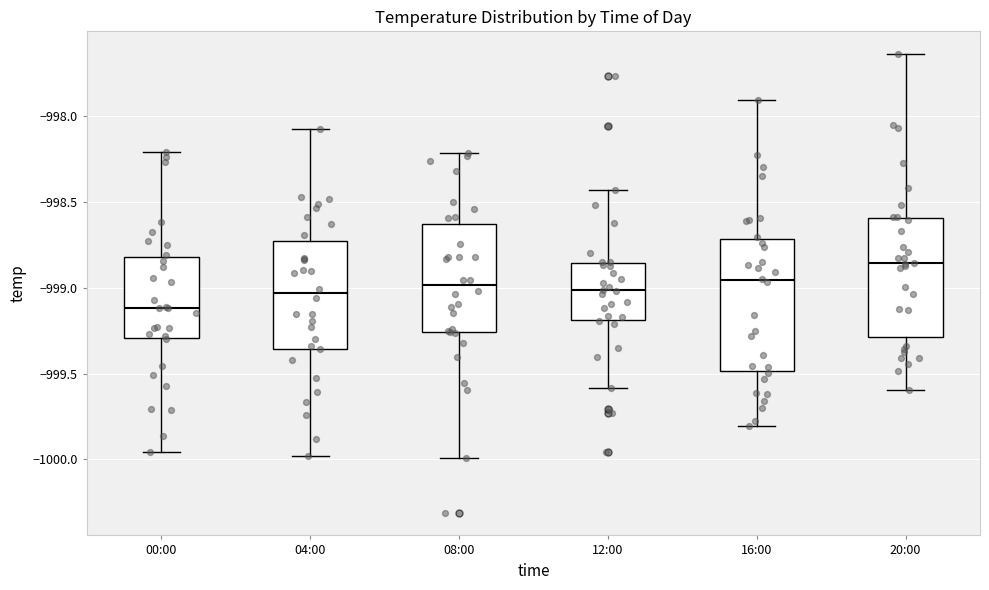

Where does the median line of the box for 00:00 sit on the y-axis? The values are not printed on the chart, so give them approximately, as read against the axis.

-999.10